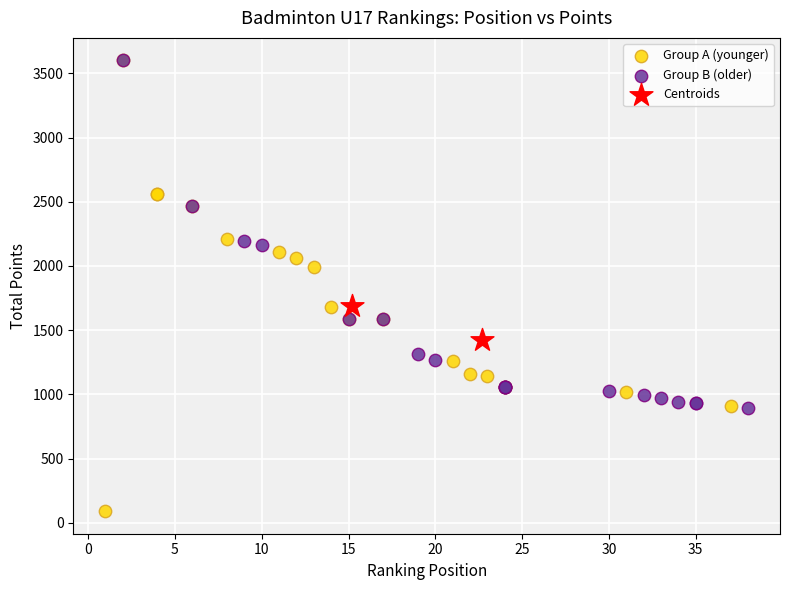

Which series reaches the minimum Y coordinate?

Group A (younger)